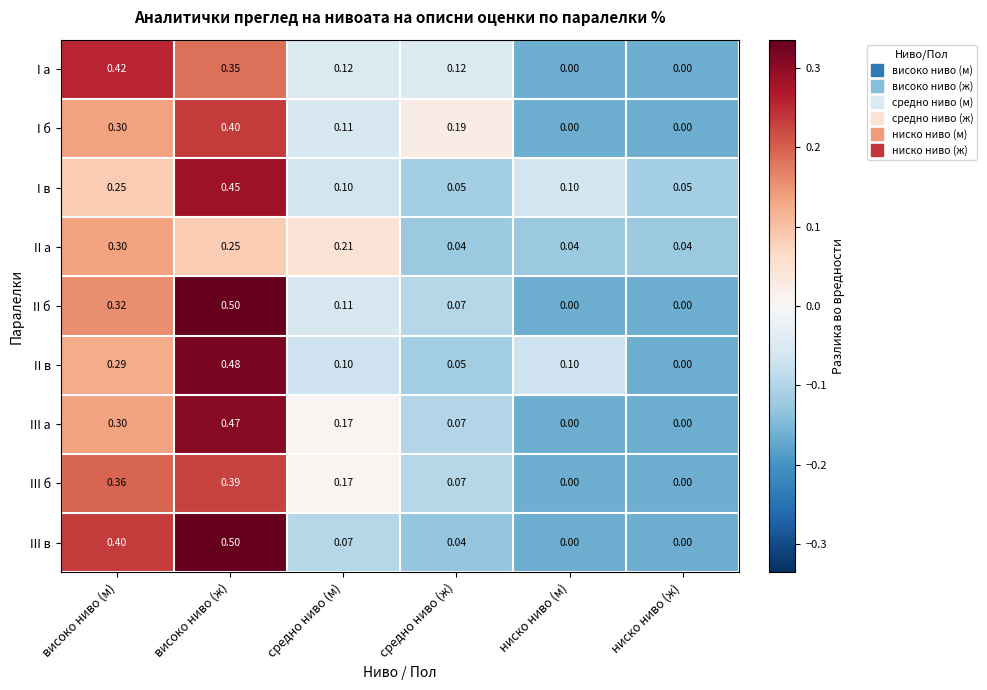

Which category has the highest value across all series?

високо ниво (ж)